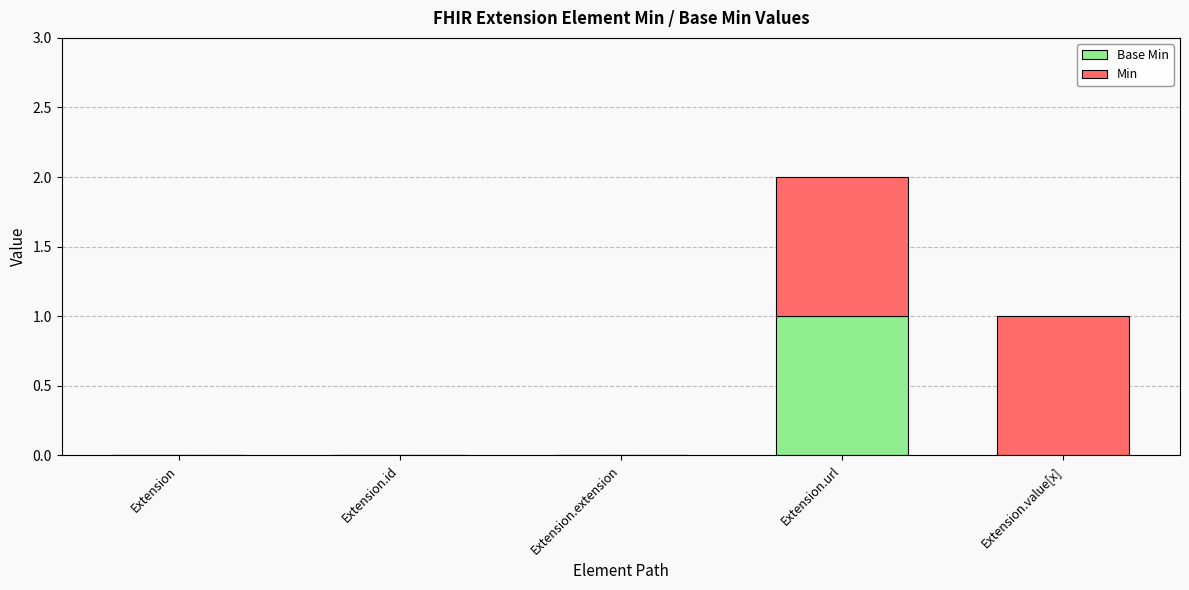

At which category is the sum across all series the highest?

Extension.url